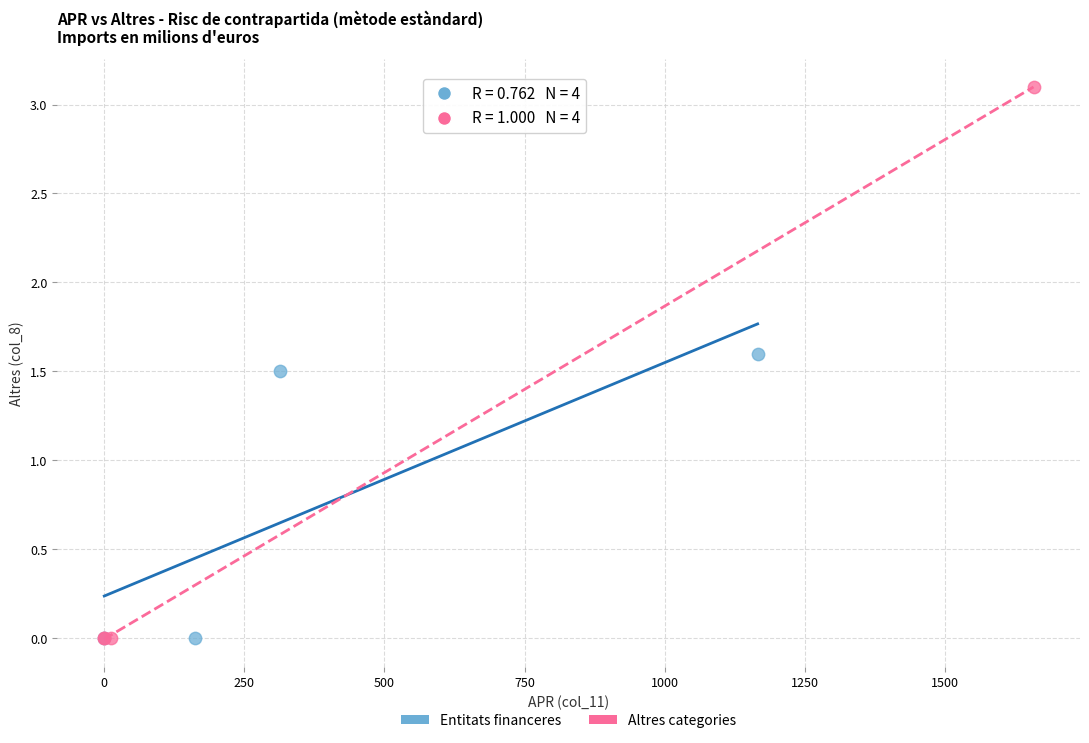

Which series has the widest spread of Y values?

Altres categories